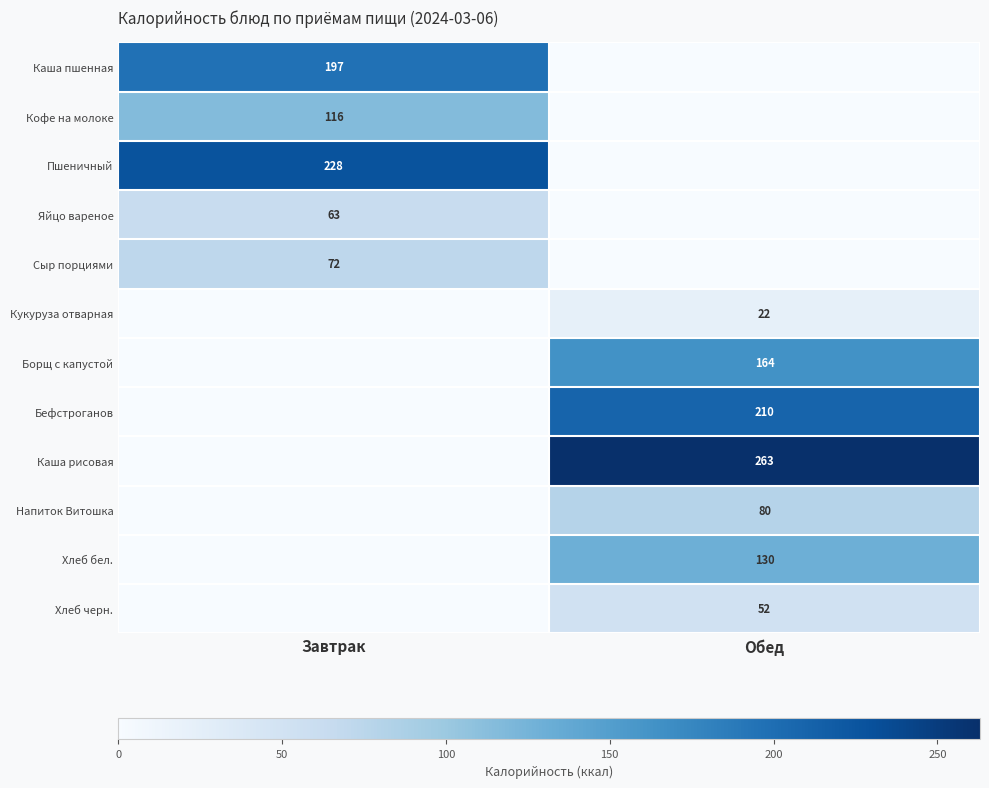

The Каша рисовая series shows 263 at Обед. True or false?

True